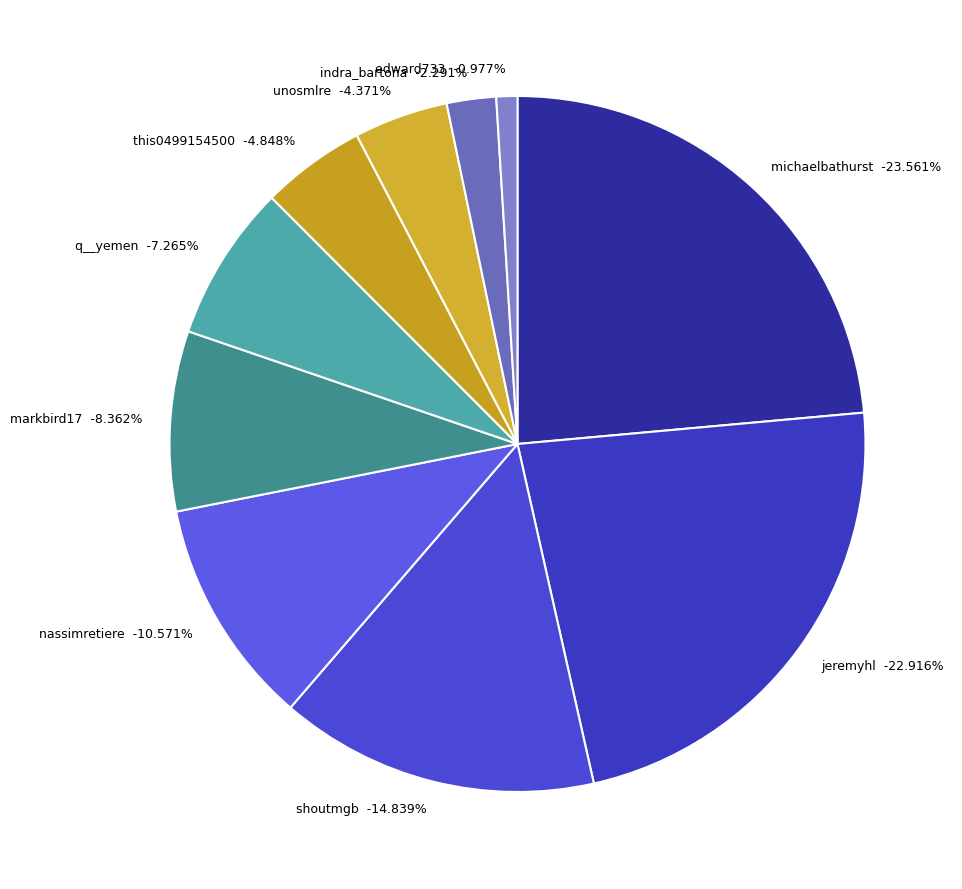

Is it true that edward733 is 1% of the pie?

True